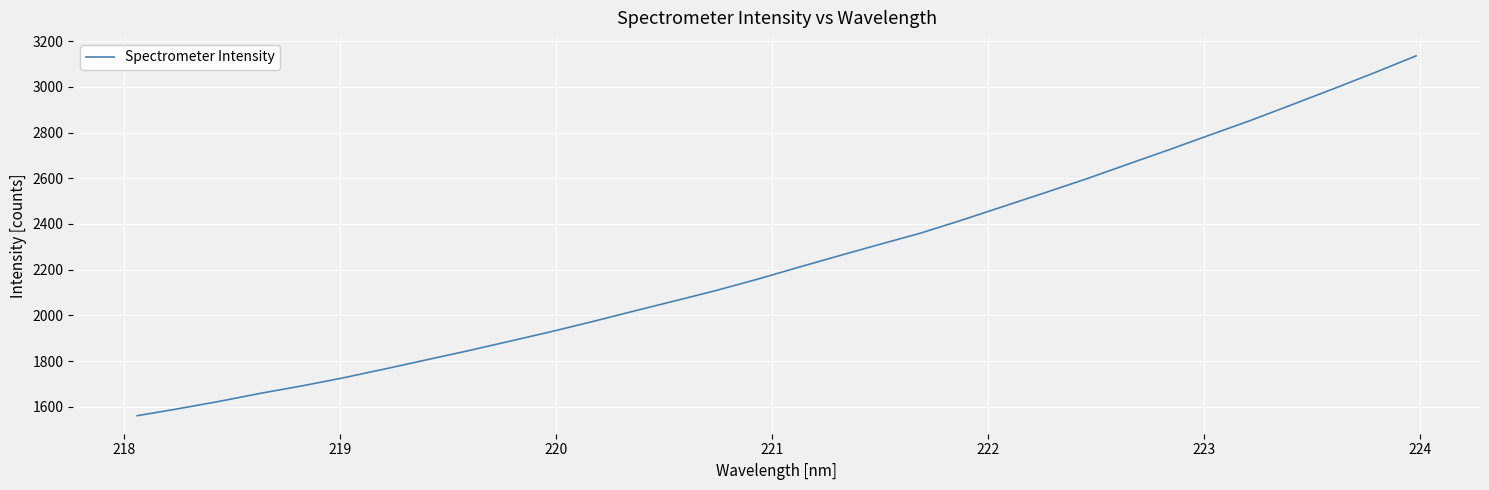

What is the smallest value displayed?

1561.3